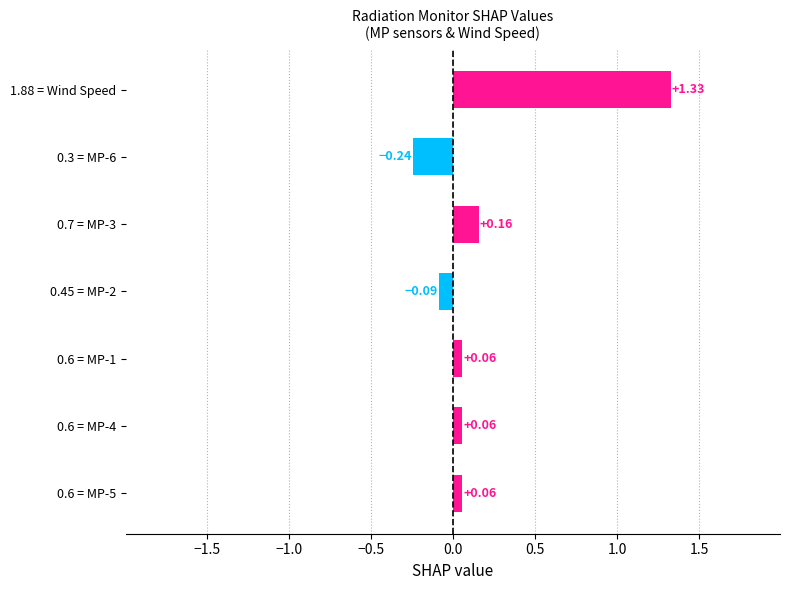

What is the difference between the values at 0.7 = MP-3 and 0.3 = MP-6?

0.4